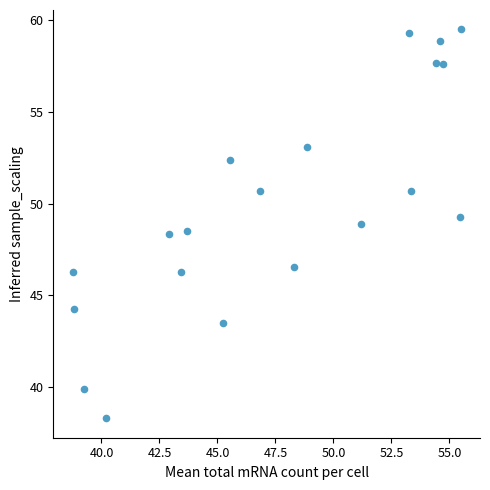

What is the range of Y values (max minus min)?

21.2